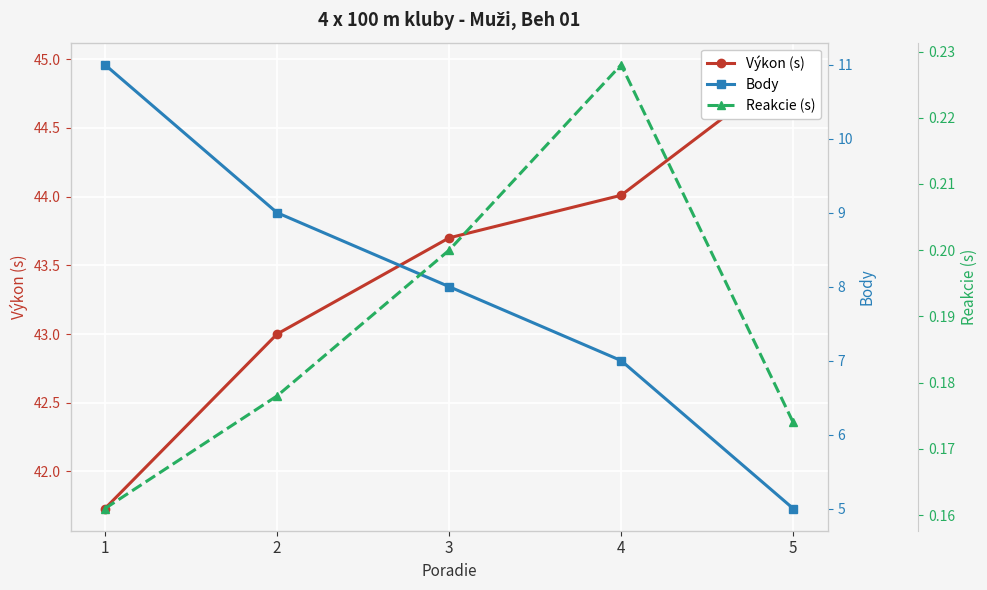

Which series has the widest spread of values?

Body